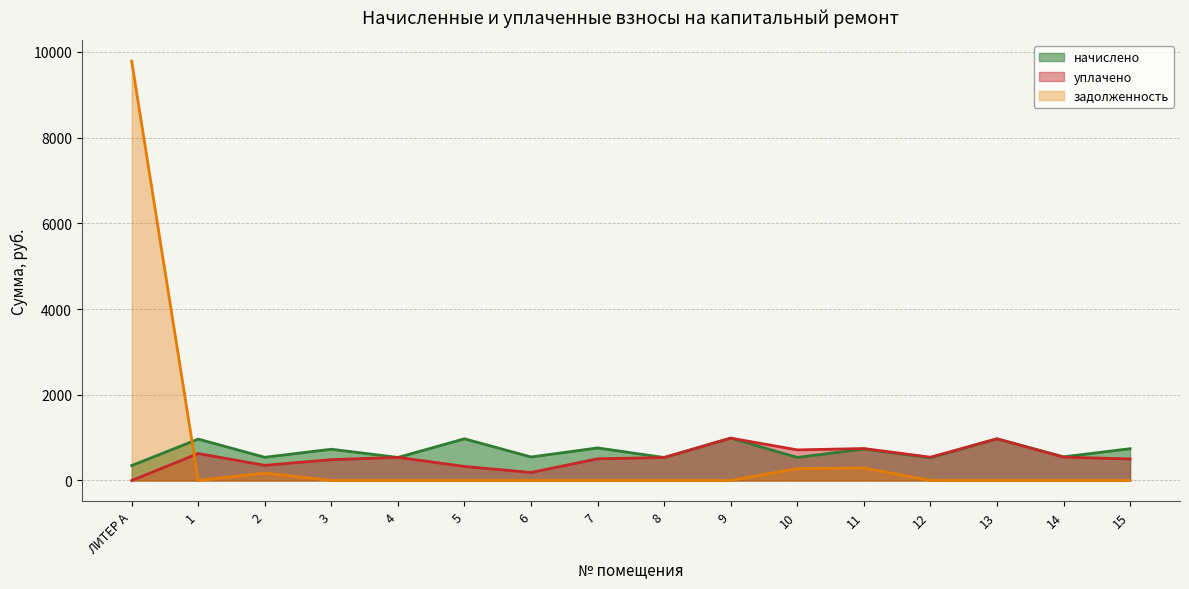

Reading right to left, transcribe all the data shown in this chart.

начислено: 15=742.4	14=552.3	13=973.3	12=529.3	11=733.5	10=538.1	9=989.2	8=536.3	7=760.1	6=548.8	5=973.3	4=538.1	3=729.9	2=541.7	1=966.1	ЛИТЕР А=348.1
уплачено: 15=503.2	14=544.9	13=973.3	12=543.5	11=745.9	10=714.6	9=989.2	8=536.3	7=506.8	6=187.1	5=328.0	4=539.9	3=486.6	2=353.8	1=629.9	ЛИТЕР А=0.0
задолженность: 15=0.0	14=0.0	13=0.0	12=0.0	11=290.9	10=277.9	9=0.0	8=0.0	7=0.0	6=0.0	5=0.0	4=0.0	3=0.0	2=173.2	1=0.0	ЛИТЕР А=9786.6